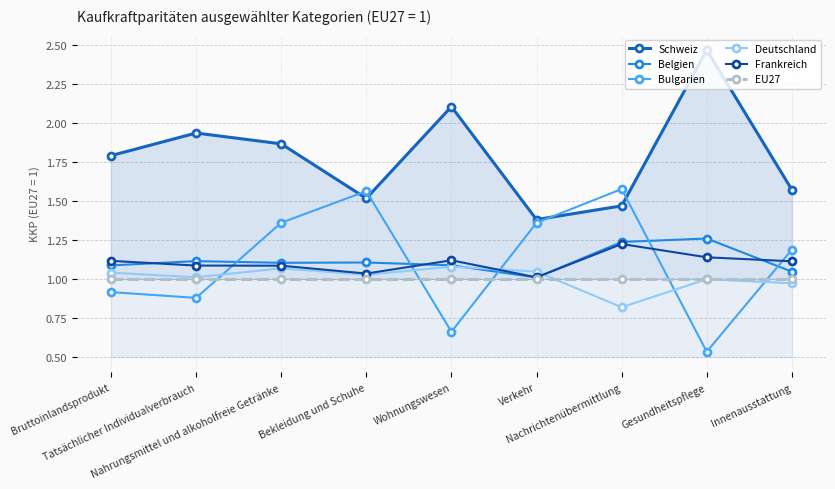

True or false: Schweiz and Belgien cross at least once.

False